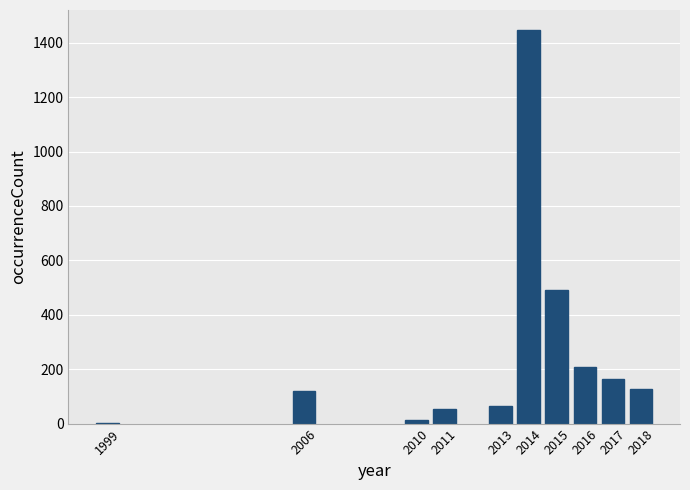

Reading left to right, what are all the values shown in this chart?

1999=3	2006=119	2010=12	2011=52	2013=66	2014=1448	2015=490	2016=209	2017=164	2018=127